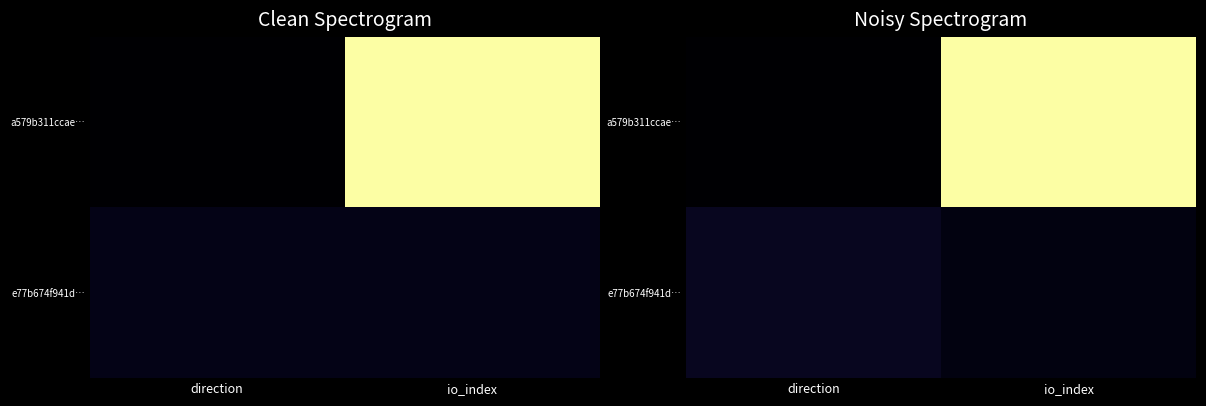

What is the maximum value shown in the chart?

47.5